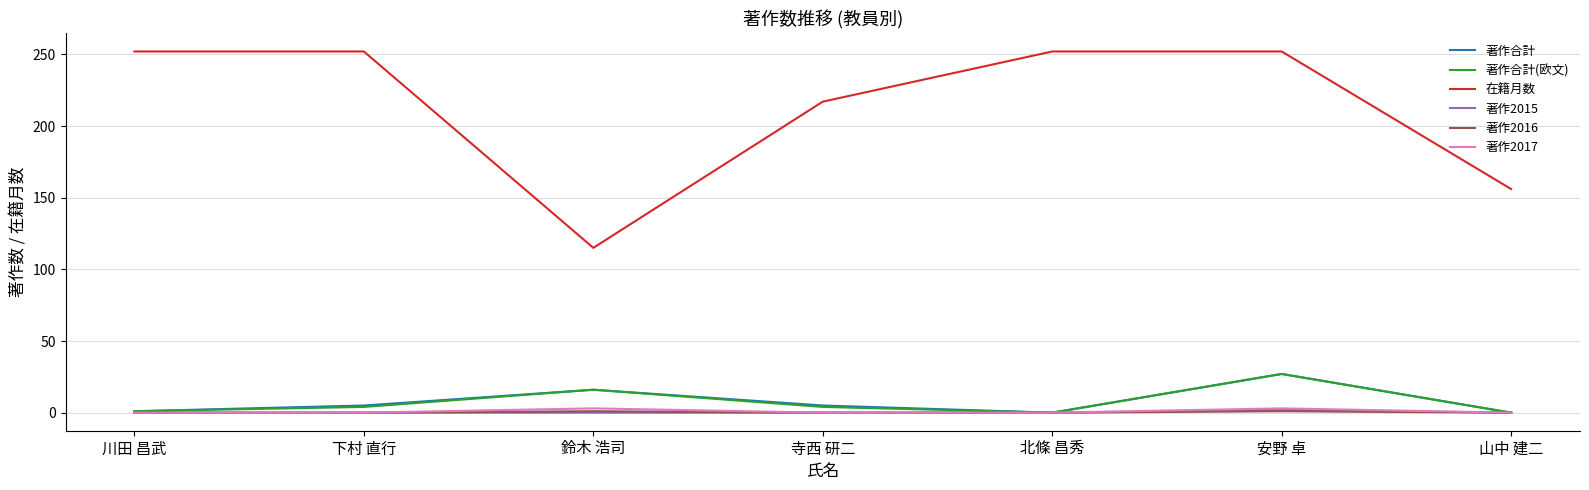

What is the greatest value displayed?

252